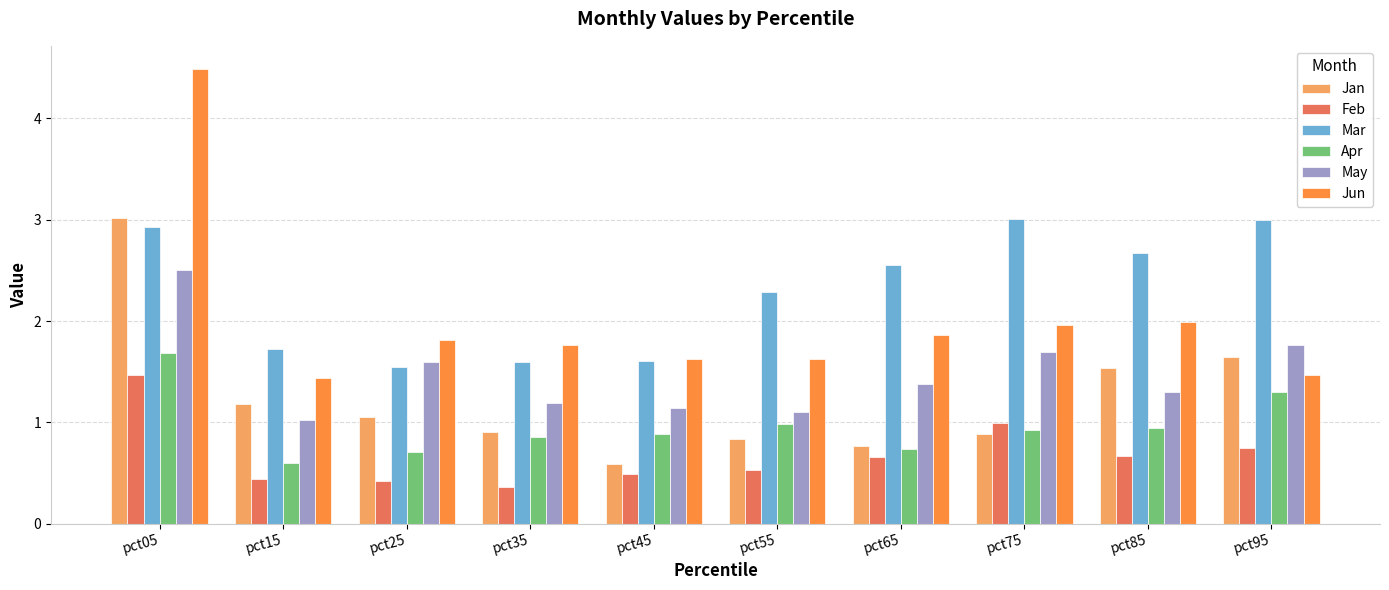

How many values in the Jan series are below 1?

5